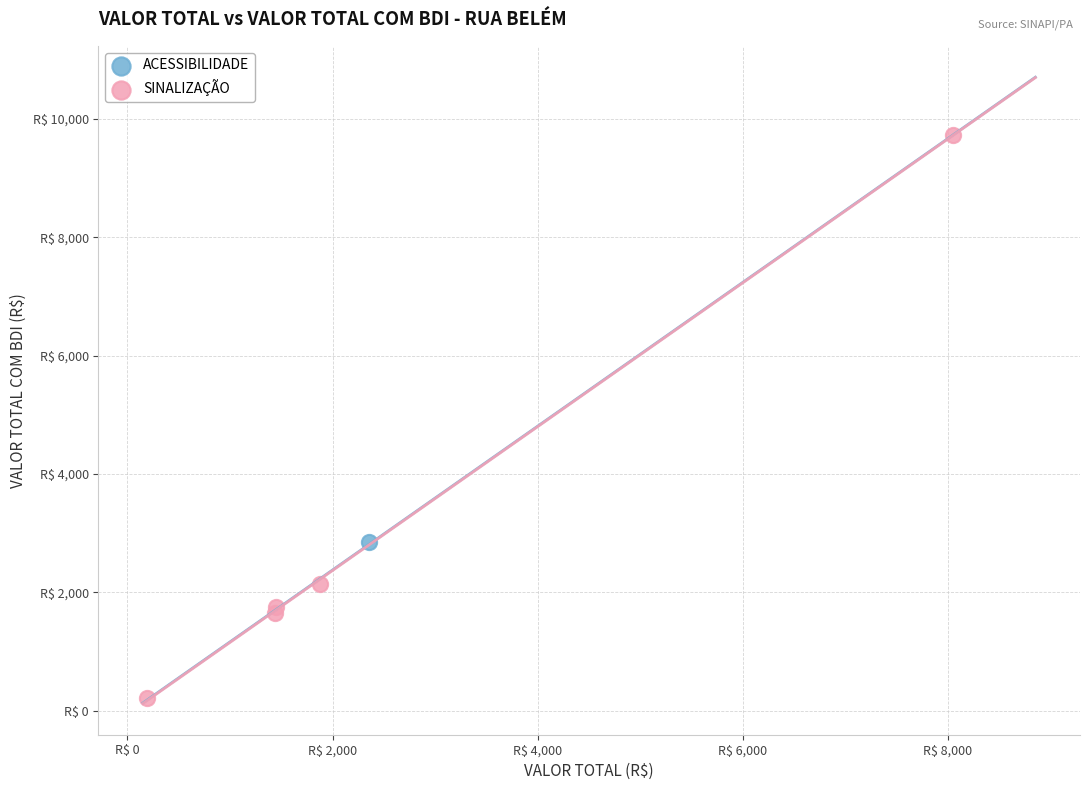

What are all the series names shown in the legend?

ACESSIBILIDADE, SINALIZAÇÃO